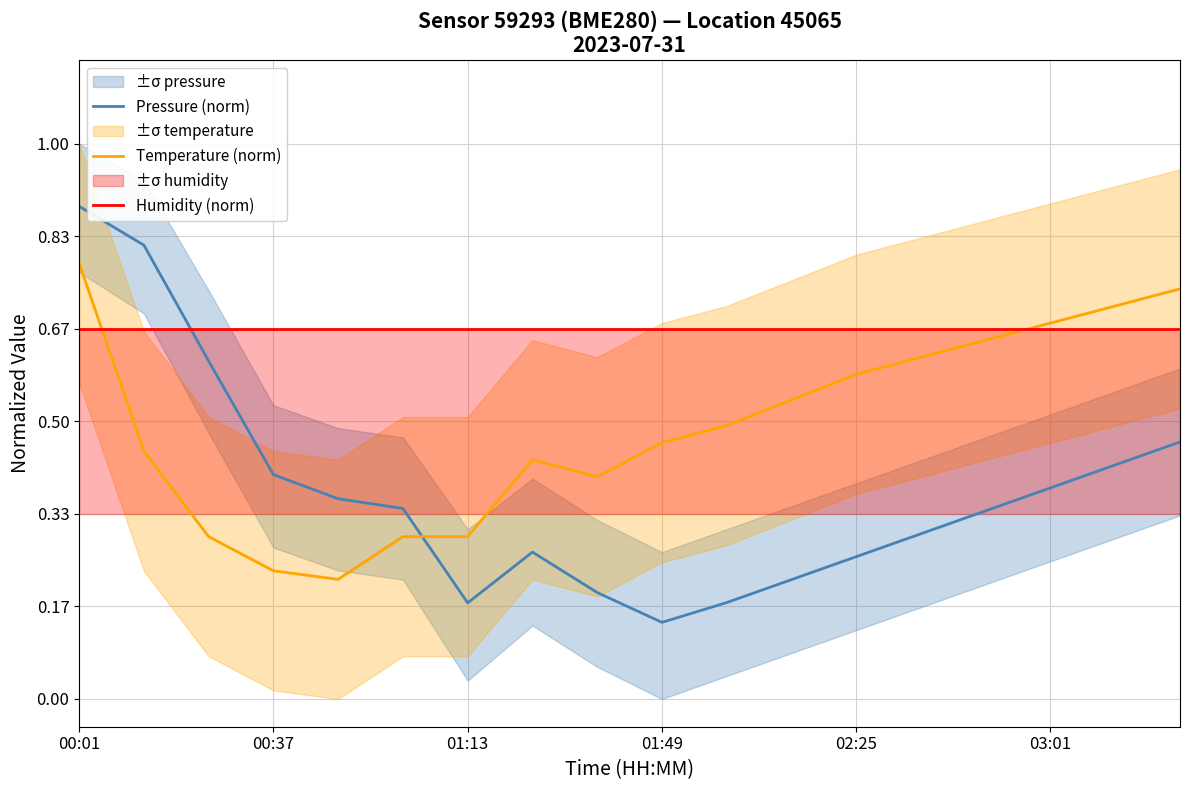

True or false: Temperature (norm) and Pressure (norm) intersect in this chart.

True